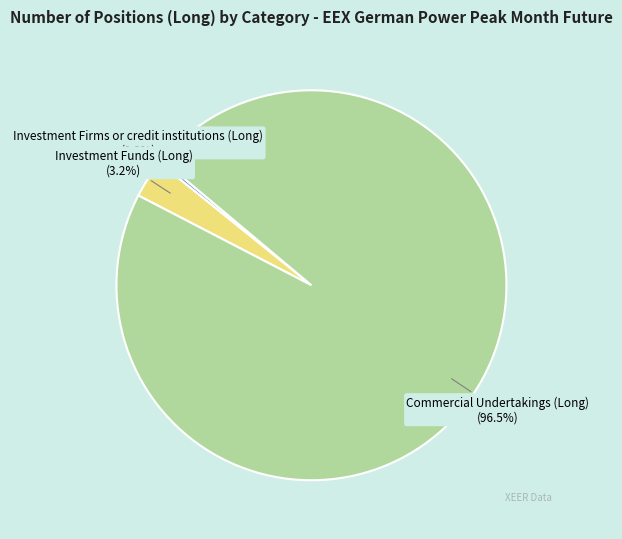

To the nearest percent, what is the combined percentage of Investment Firms or credit institutions (Long) and Commercial Undertakings (Long)?

97%